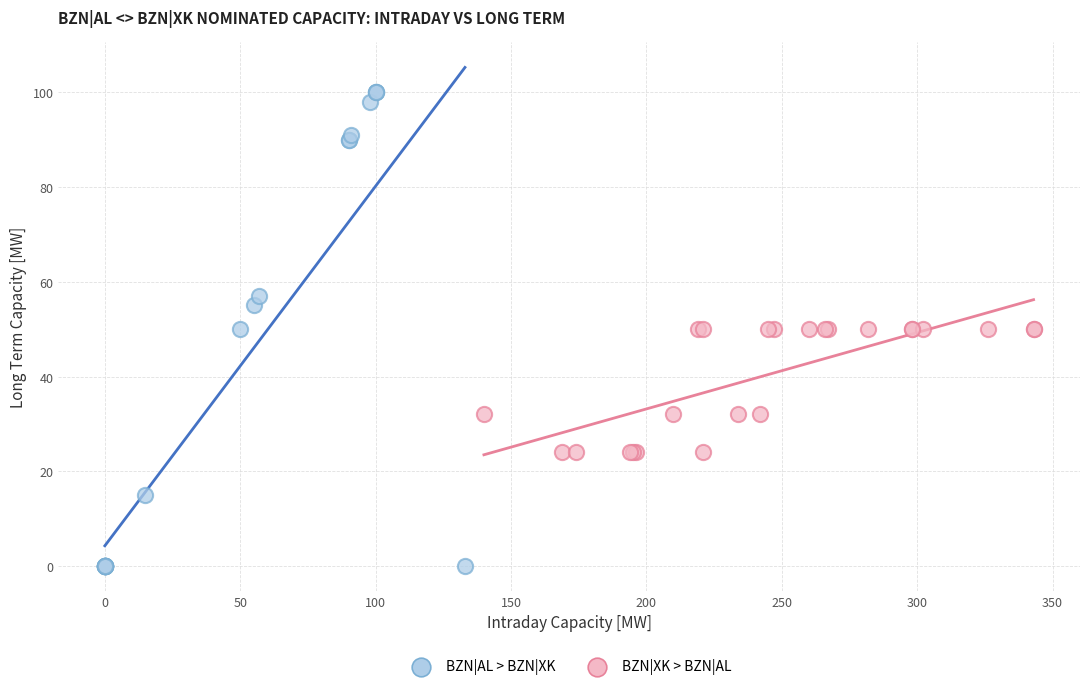

Which series contains the highest Y value?

BZN|AL > BZN|XK